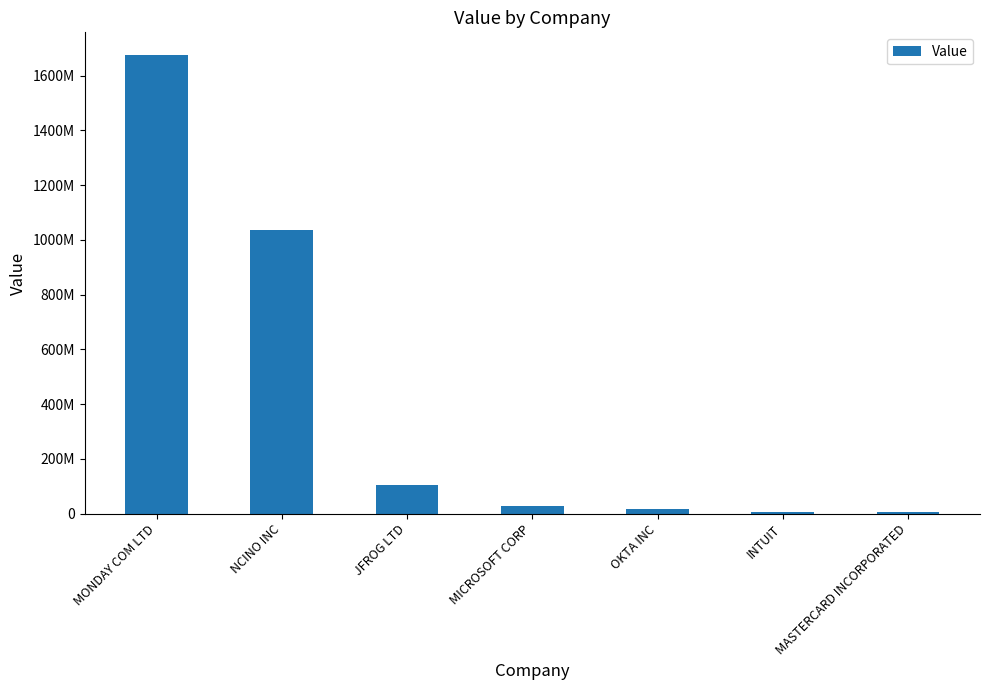

Reading left to right, transcribe all the data shown in this chart.

1673997014	1034412490	103534434	26164362	15374250	6733506	6606870